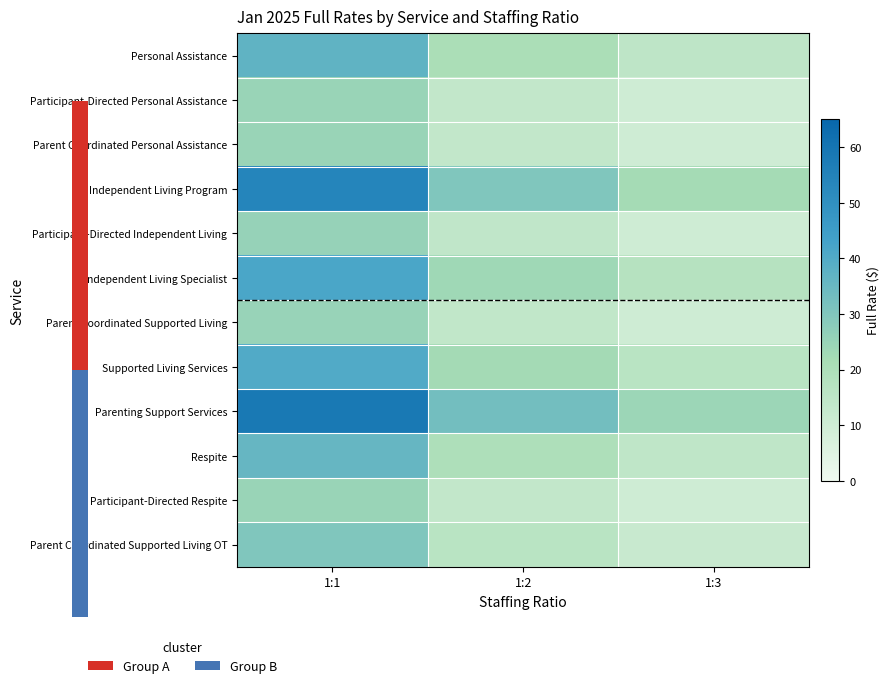

Reading left to right, list all the values displayed in this chart.

Personal Assistance: 1:1=37.1	1:2=20.6	1:3=15.1
Participant-Directed Personal Assistance: 1:1=24.8	1:2=13.9	1:3=10.1
Parent Coordinated Personal Assistance: 1:1=24.8	1:2=13.9	1:3=10.1
Independent Living Program: 1:1=53.8	1:2=30.1	1:3=22.2
Participant-Directed Independent Living: 1:1=25.4	1:2=14.2	1:3=10.3
Independent Living Specialist: 1:1=41.8	1:2=23.5	1:3=17.4
Parent Coordinated Supported Living: 1:1=25.1	1:2=14.1	1:3=10.2
Supported Living Services: 1:1=40.4	1:2=22.4	1:3=16.4
Parenting Support Services: 1:1=58.6	1:2=32.8	1:3=24.2
Respite: 1:1=35.7	1:2=19.8	1:3=14.5
Participant-Directed Respite: 1:1=24.8	1:2=13.9	1:3=10.1
Parent Coordinated Supported Living OT: 1:1=30.0	1:2=16.5	1:3=12.0